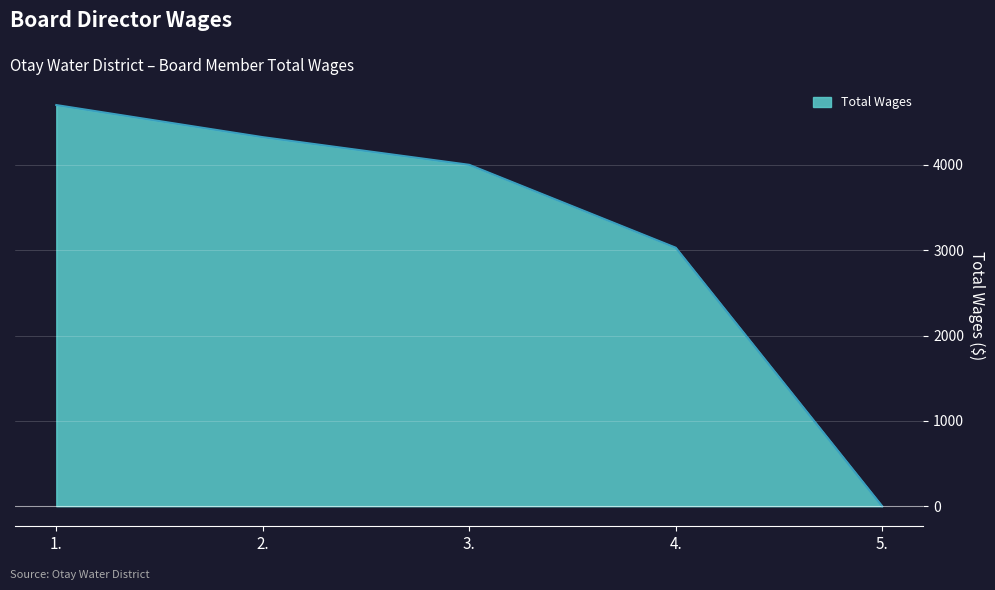

Which has a higher value, 4. or 2.?

2.